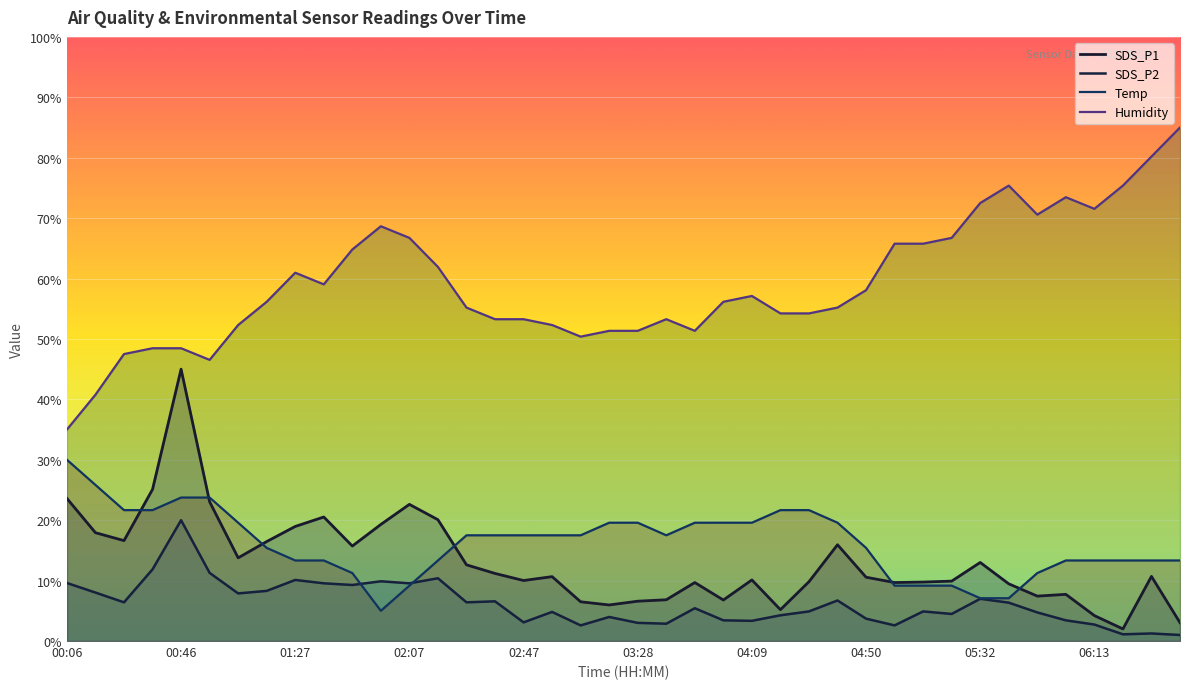

What are all the series names shown in the legend?

SDS_P1, SDS_P2, Temp, Humidity